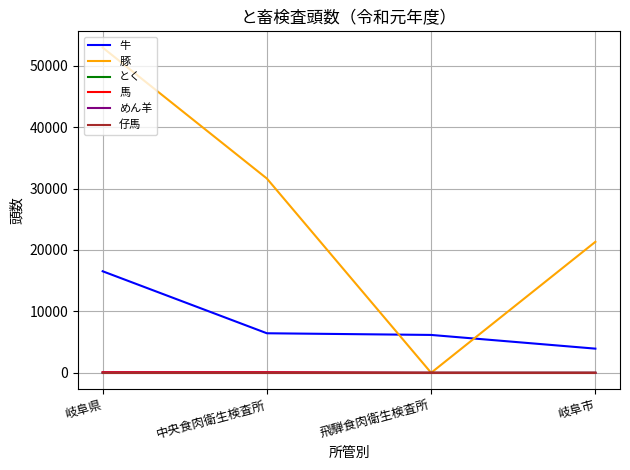

What is the maximum value shown in the chart?

52962